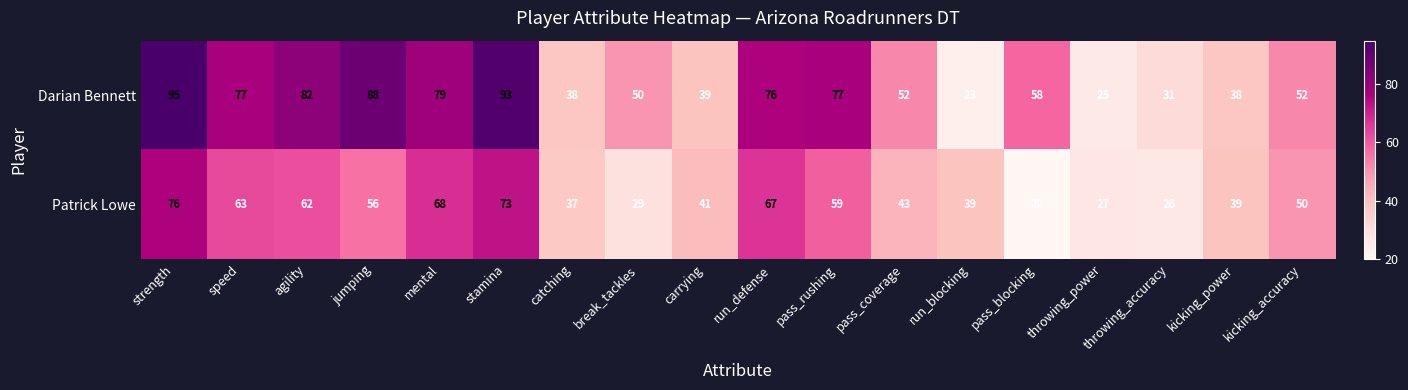

What is the minimum value shown in the chart?

20